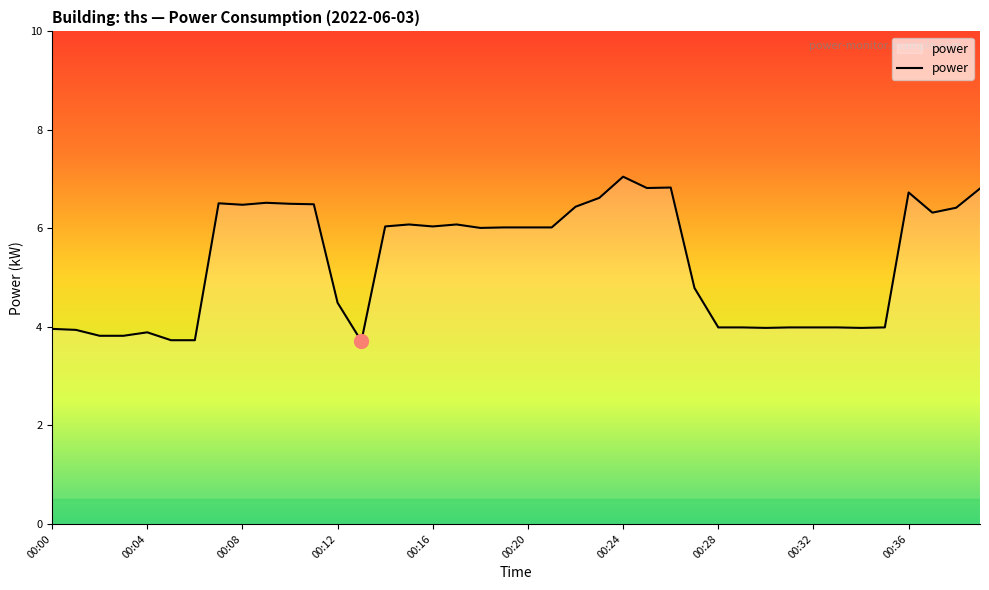

What is the difference between the maximum and minimum values?

3.3